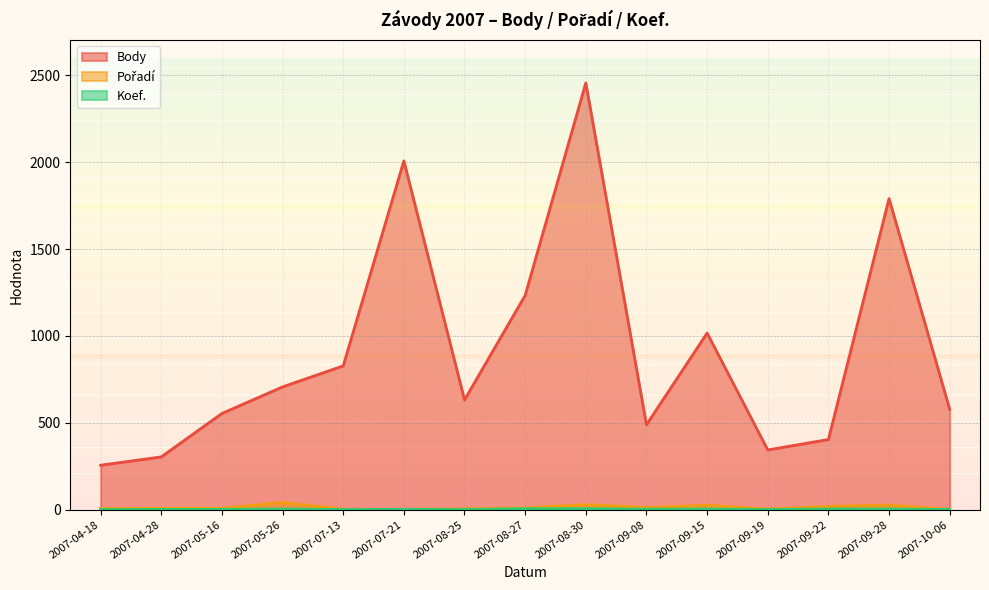

What position from the right is 2007-05-26?

12